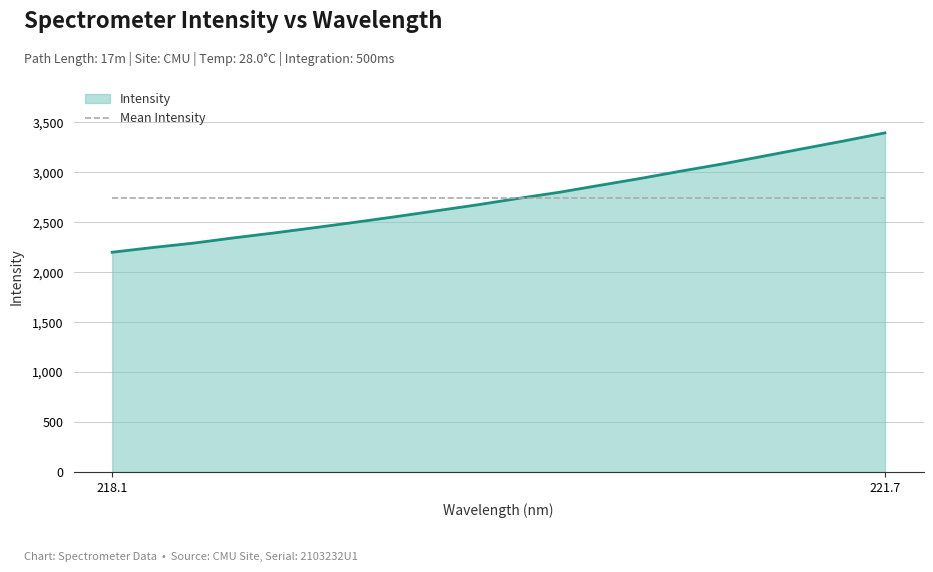

What is the highest value of the Intensity series?

3395.6